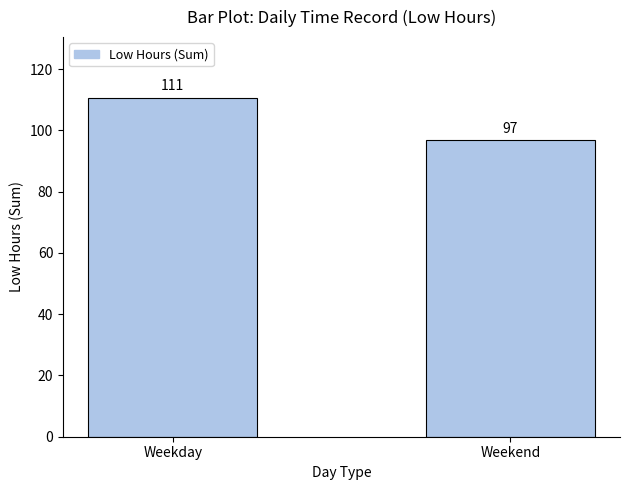

What is the label of the 1st bar from the left?

Weekday